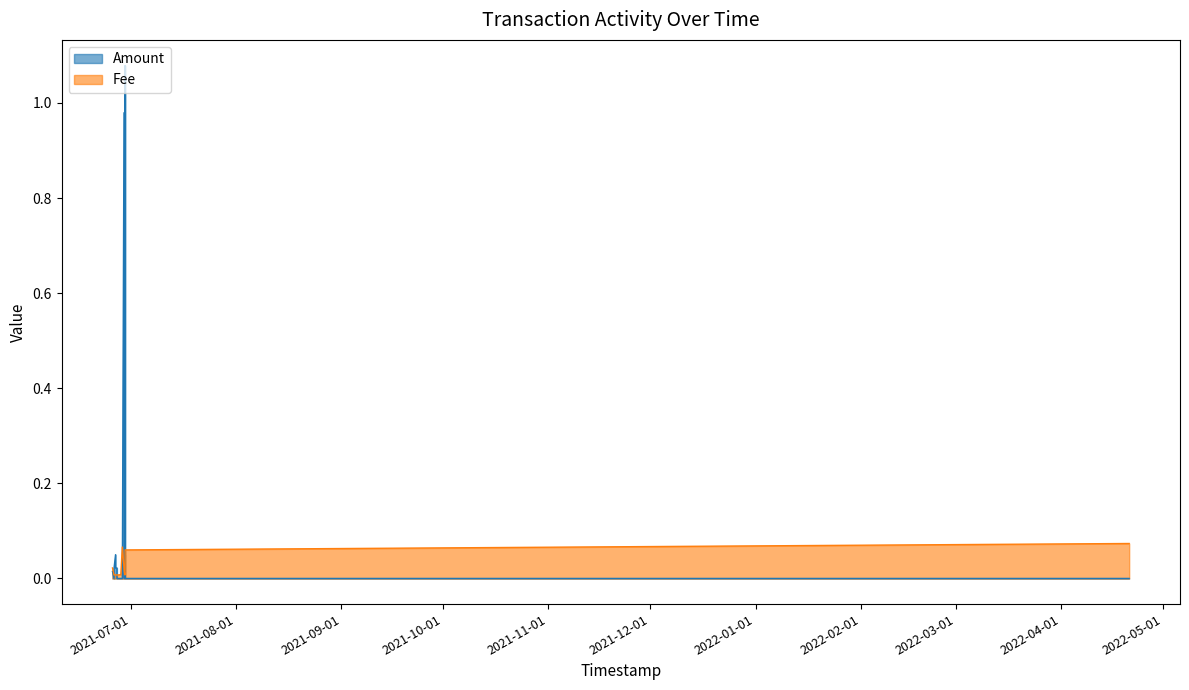

Where do Amount and Fee first cross each other?

2021-06-25 23:41:39 and 2021-06-25 23:55:07